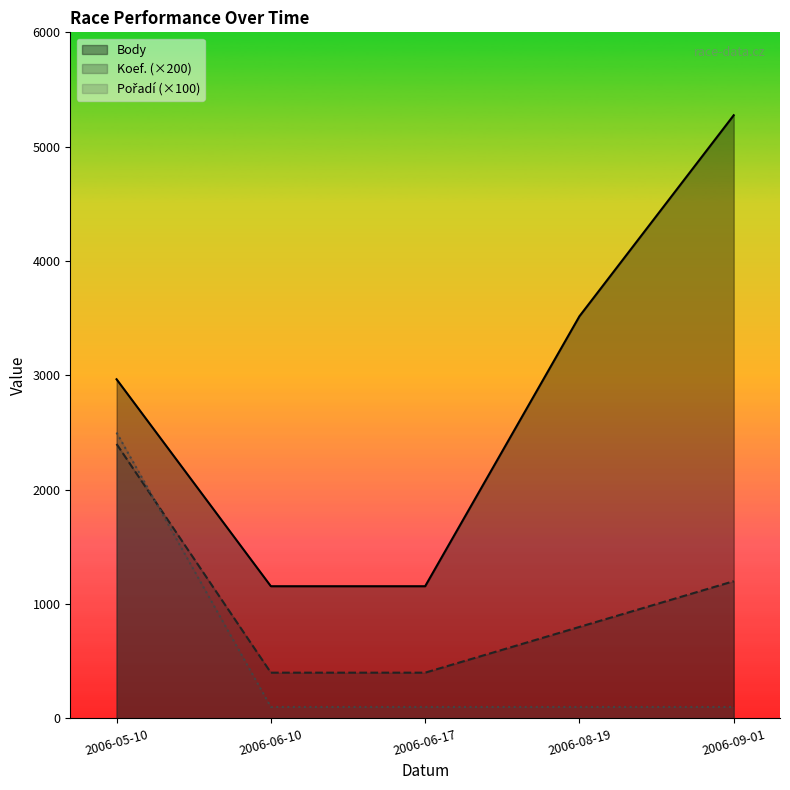

Between 2006-05-10 and 2006-06-17, which series saw the biggest shift?

Pořadí